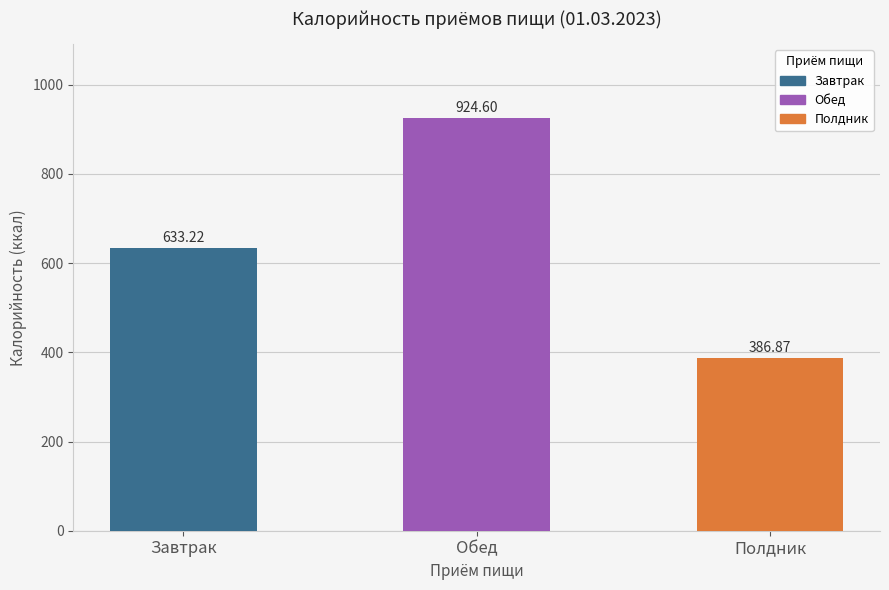

Rank the categories by value from lowest to highest.

Полдник, Завтрак, Обед